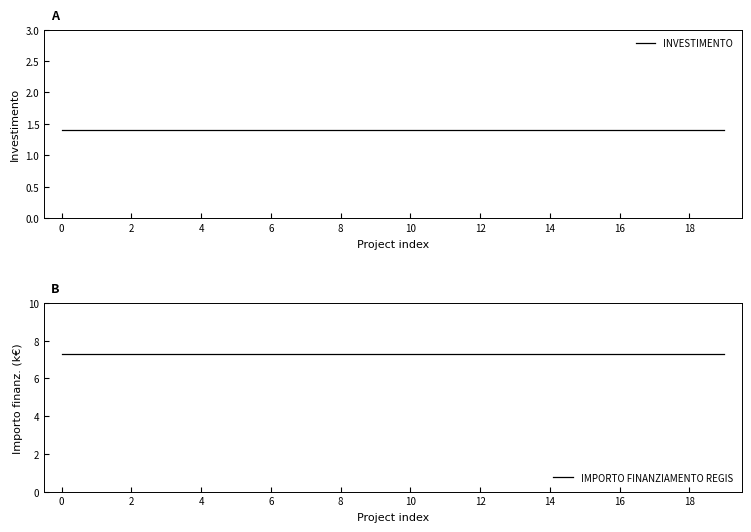

What is the total value across all series at 0?

8.7